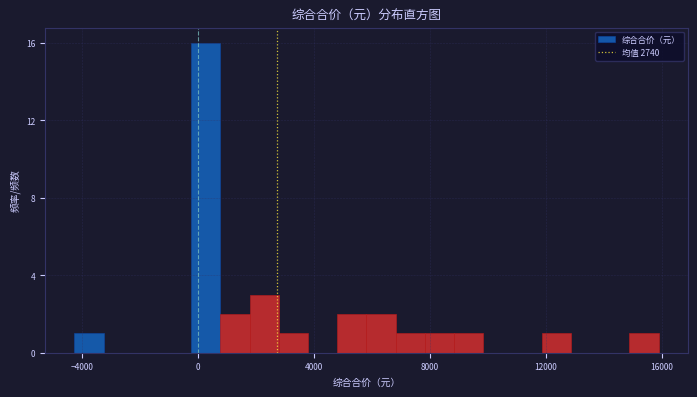

Read against the x-axis, roughly where is the centre of the tallest bar?

500